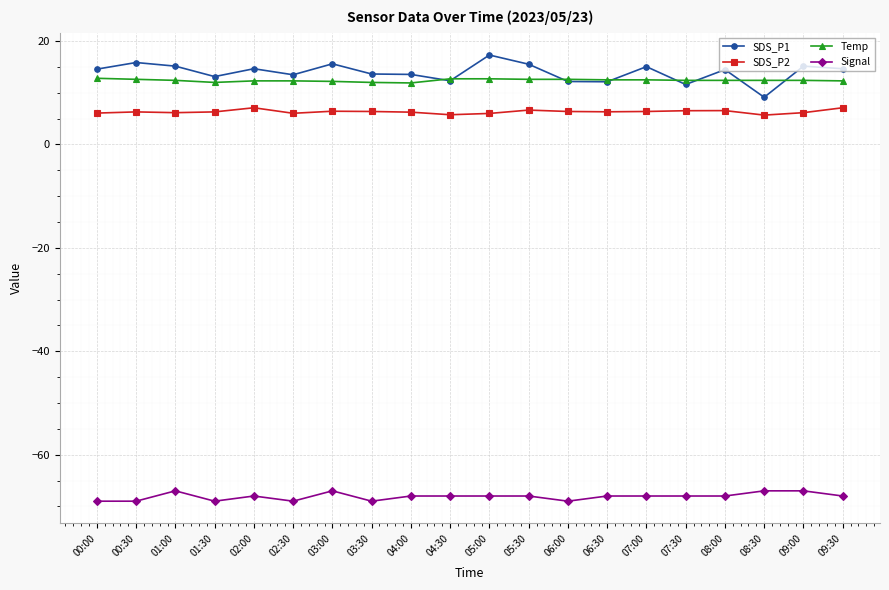

Count the number of categories in the chart.

20